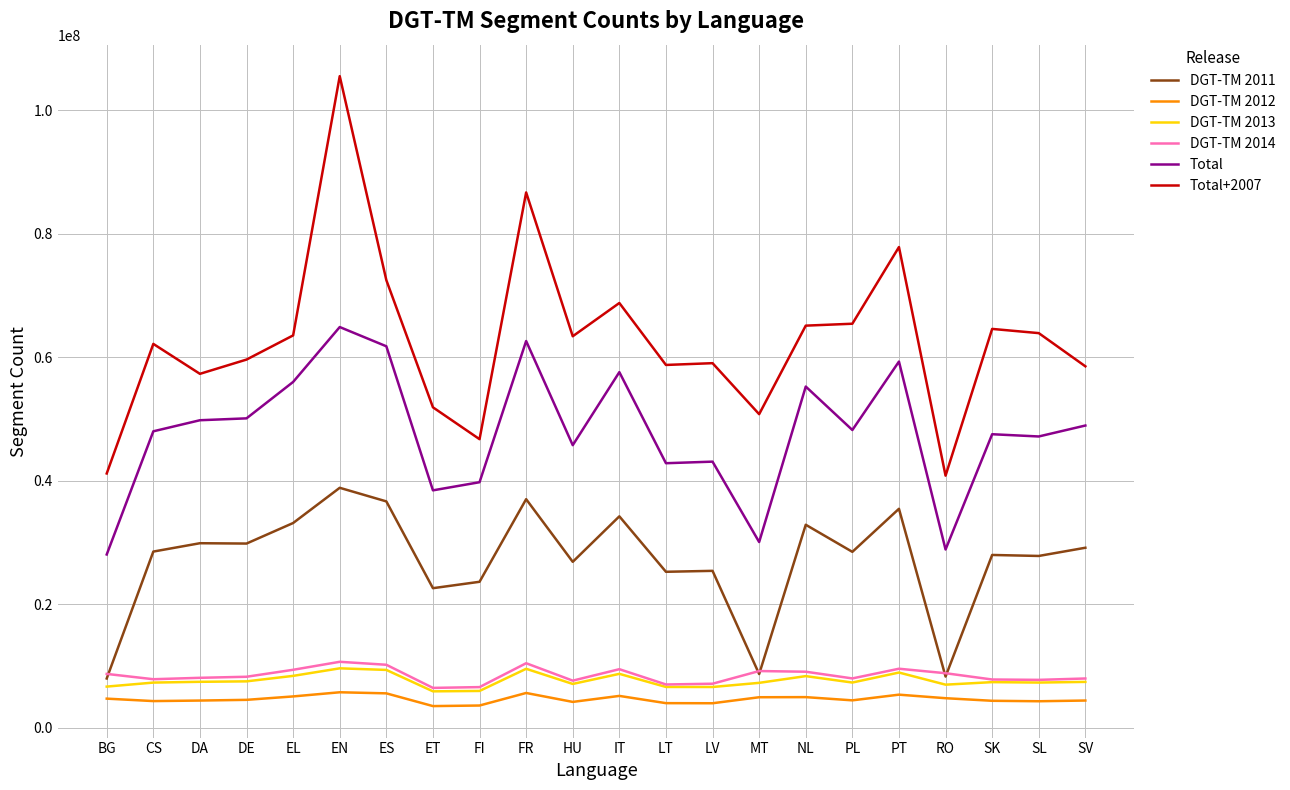

The DGT-TM 2011 series shows 25405086 at LV. True or false?

True